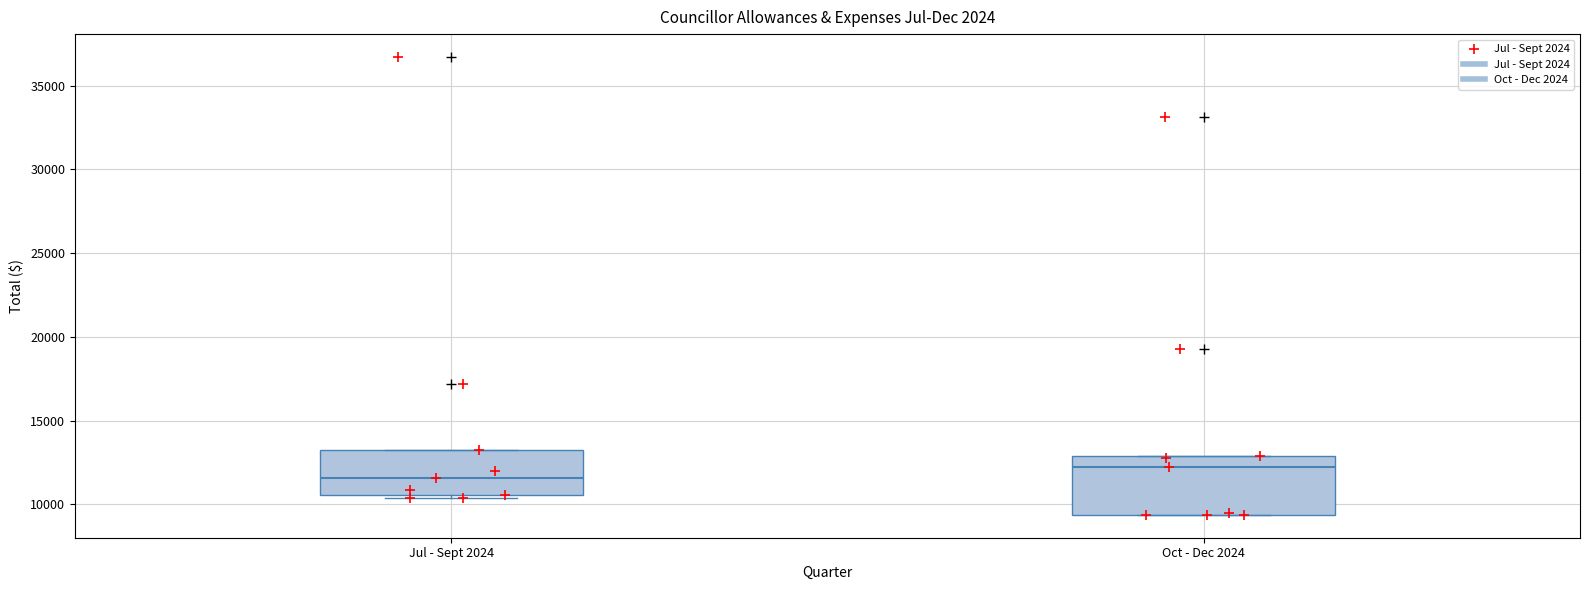

Reading left to right, read every box against the y-axis: the position of its median line, the range the box covers, and the ends of its whiskers. The values are not printed on the chart, so give them approximately, as read against the axis.

Jul - Sept 2024: median 11500, box 10500 to 13000, whiskers 10500 (just below the box's lower edge) to 13000
Oct - Dec 2024: median 12000, box 9500 to 13000, whiskers 9500 to 13000